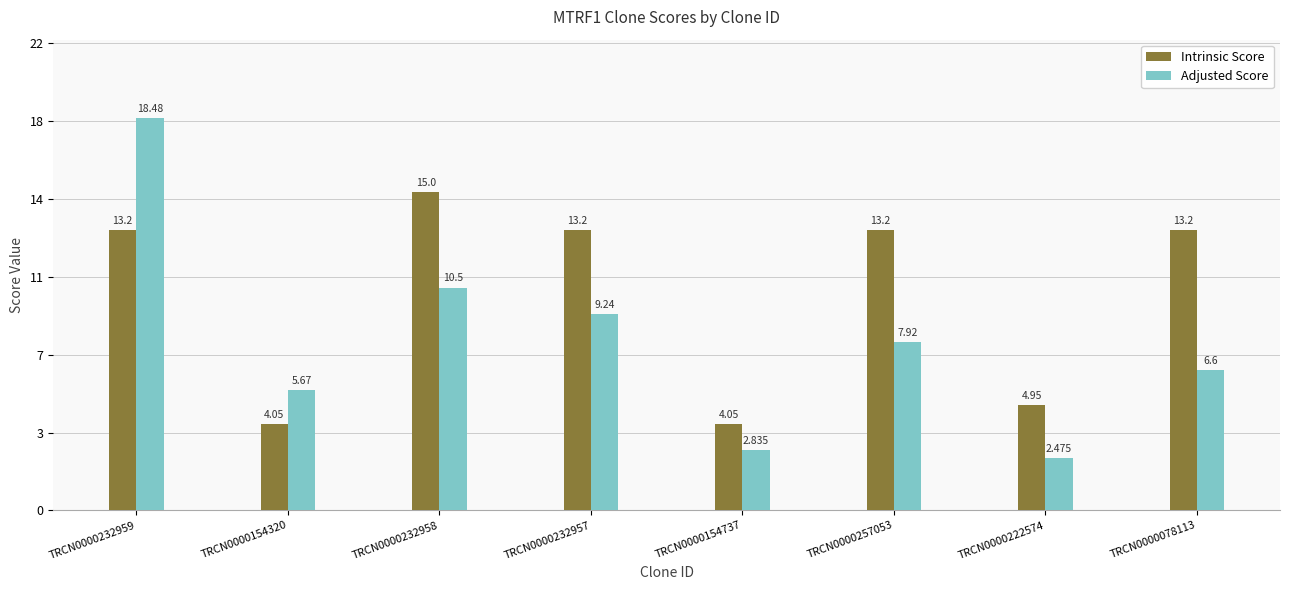

What is the sum of all Adjusted Score values?

63.7